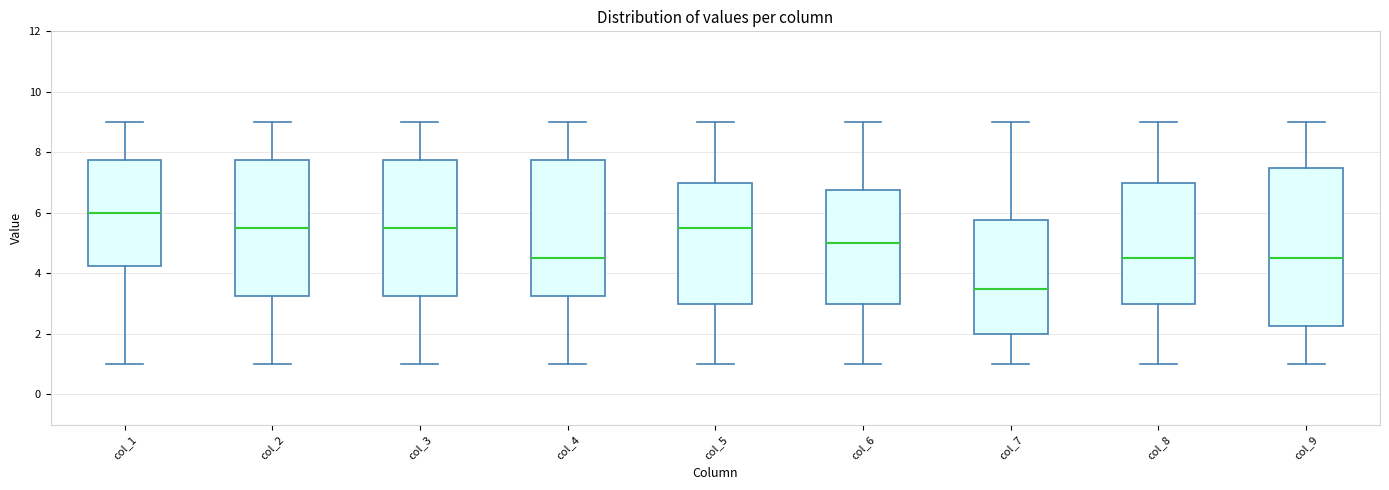

Reading left to right, transcribe this box plot: for each box, give where its median line is, the range the box spans, and where its two whiskers end, as read against the y-axis. The values are not printed on the chart, so give them approximately, as read against the axis.

col_1: median 6.0, box 4.2 to 7.8, whiskers 1.0 to 9.0
col_2: median 5.6, box 3.2 to 7.8, whiskers 1.0 to 9.0
col_3: median 5.6, box 3.2 to 7.8, whiskers 1.0 to 9.0
col_4: median 4.6, box 3.2 to 7.8, whiskers 1.0 to 9.0
col_5: median 5.6, box 3.0 to 7.0, whiskers 1.0 to 9.0
col_6: median 5.0, box 3.0 to 6.8, whiskers 1.0 to 9.0
col_7: median 3.6, box 2.0 to 5.8, whiskers 1.0 to 9.0
col_8: median 4.6, box 3.0 to 7.0, whiskers 1.0 to 9.0
col_9: median 4.6, box 2.2 to 7.6, whiskers 1.0 to 9.0